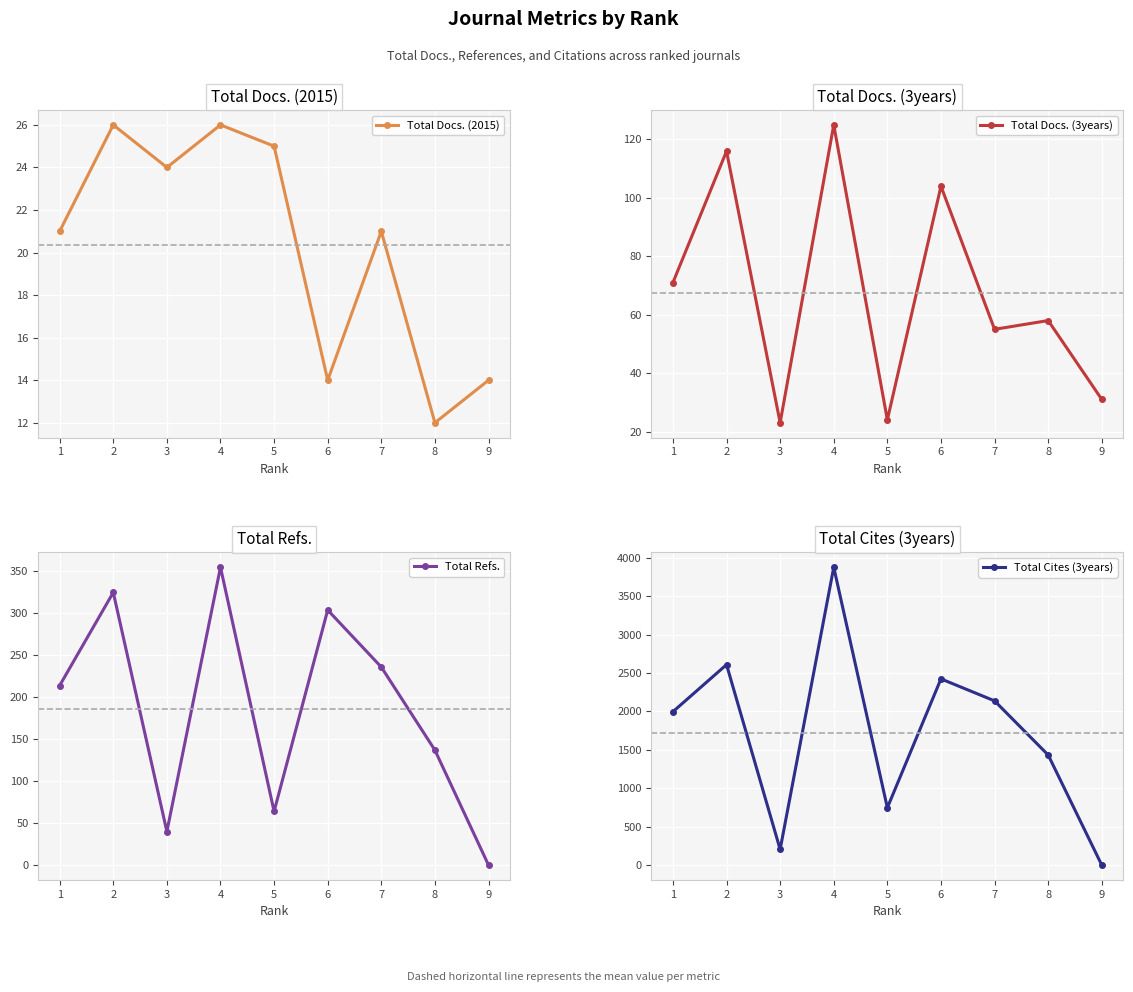

How many values in the Total Refs. series exceed 214?

4